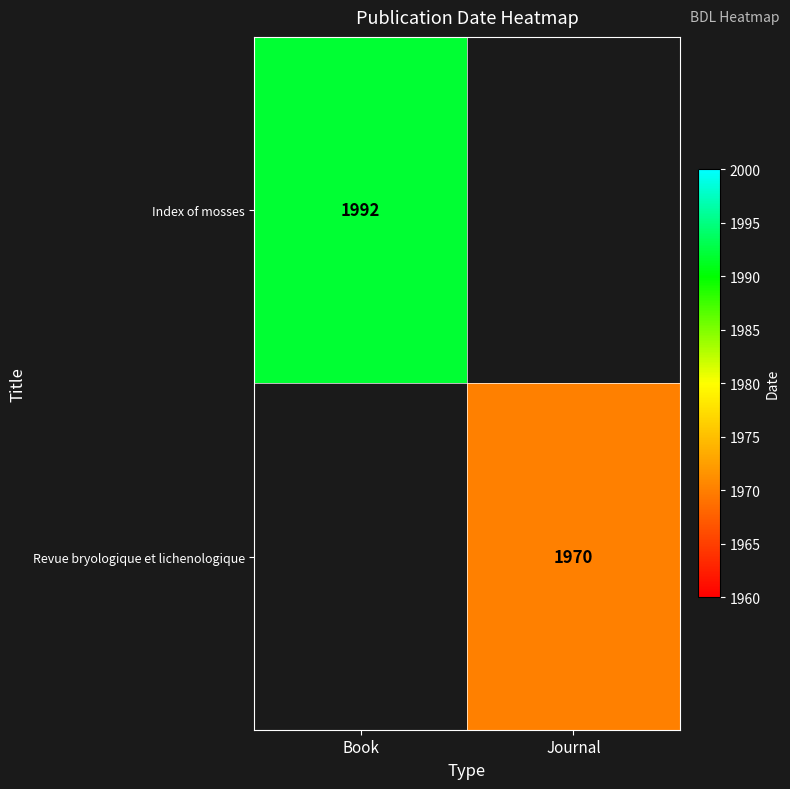

Is the value of Index of mosses at Book greater than the value of Revue bryologique et lichenologique at Journal?

Yes